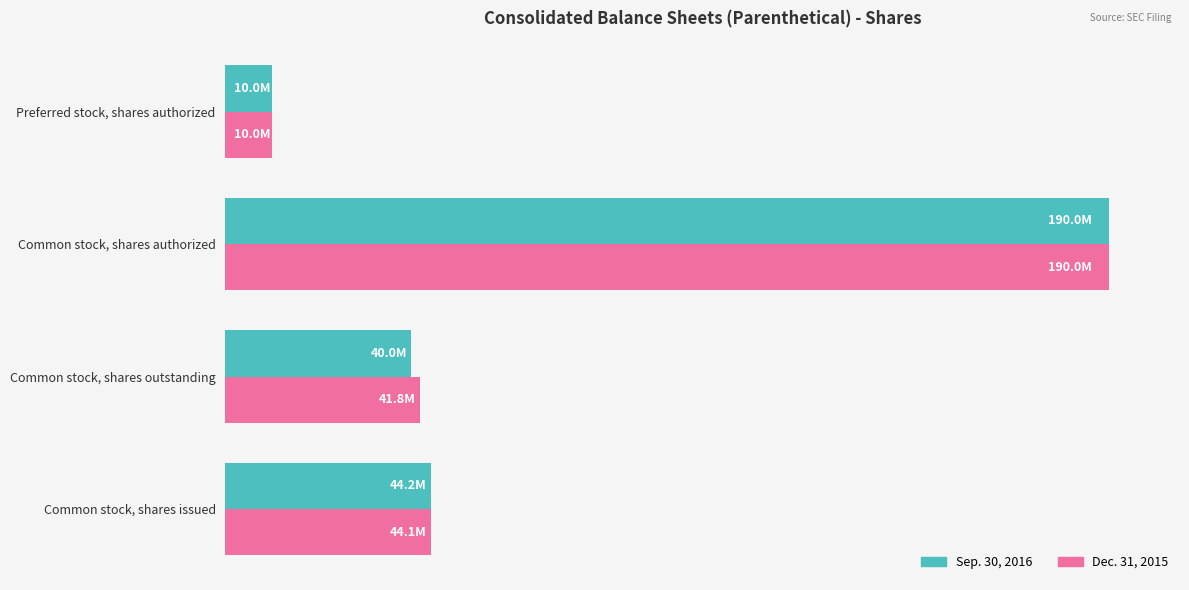

What is the value of the Sep. 30, 2016 bar at the 4th from the left?

10000000